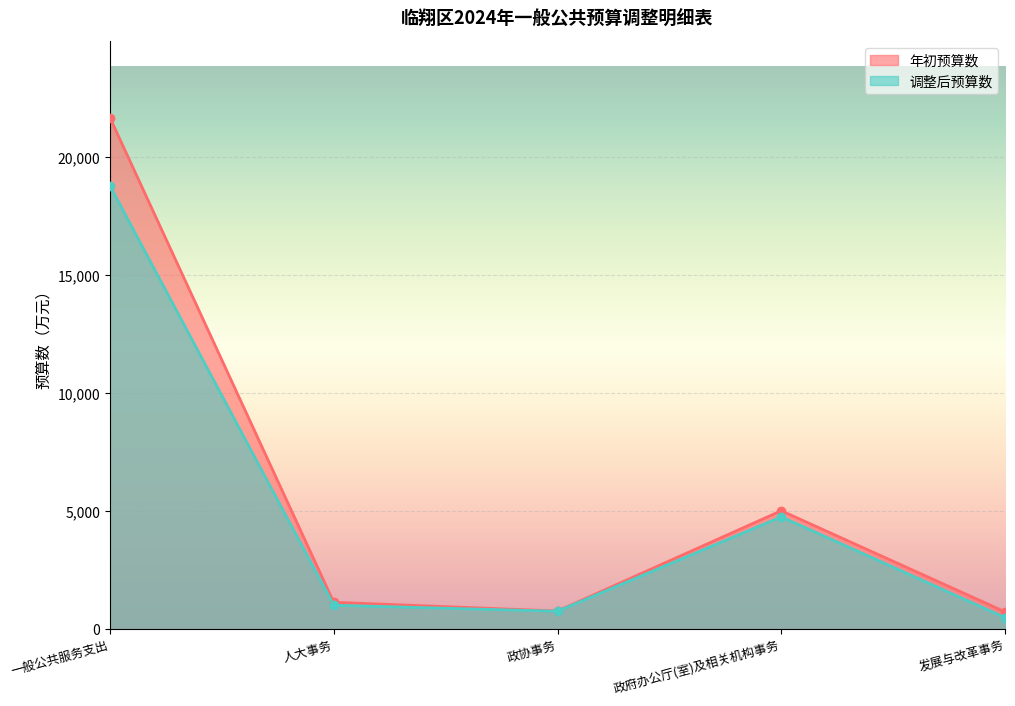

Which series has the largest total across all categories?

年初预算数